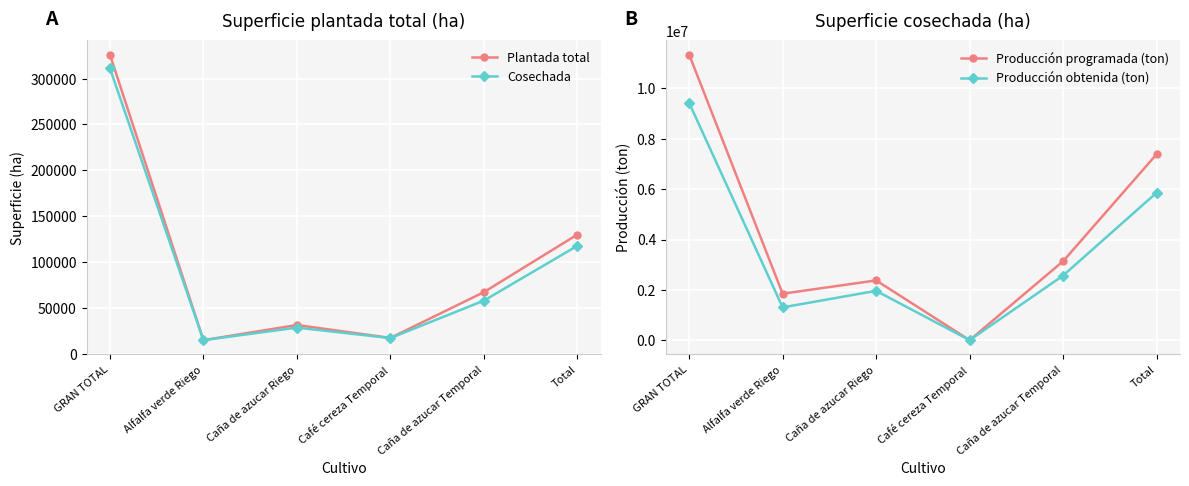

What is the average value of the Producción programada (ton) series?

4350245.4